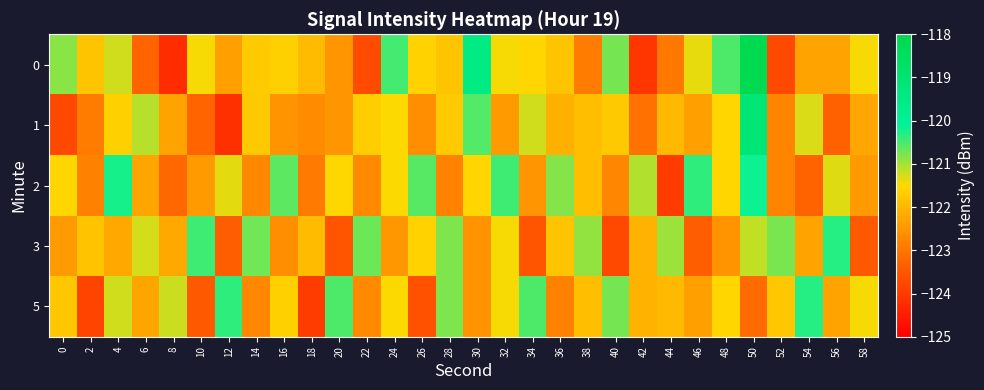

Reading right to left, what are all the values shown in this chart?

0: 58=-121.5	56=-122.3	54=-122.3	52=-123.8	50=-118.2	48=-120.5	46=-121.4	44=-123.0	42=-124.1	40=-120.7	38=-122.9	36=-121.8	34=-121.5	32=-121.5	30=-119.6	28=-121.8	26=-121.6	24=-120.5	22=-123.7	20=-122.5	18=-121.9	16=-121.6	14=-121.7	12=-122.4	10=-121.5	8=-124.2	6=-123.3	4=-121.2	2=-121.8	0=-120.9
1: 58=-122.3	56=-123.3	54=-121.3	52=-122.8	50=-119.2	48=-121.5	46=-122.4	44=-122.0	42=-123.1	40=-121.7	38=-121.9	36=-122.1	34=-121.2	32=-122.5	30=-120.6	28=-121.7	26=-122.6	24=-121.5	22=-121.7	20=-122.5	18=-122.7	16=-122.6	14=-121.7	12=-124.2	10=-123.3	8=-122.3	6=-121.1	4=-121.6	2=-122.9	0=-123.8
2: 58=-122.5	56=-121.3	54=-123.3	52=-122.8	50=-120.2	48=-121.5	46=-120.4	44=-124.0	42=-121.1	40=-122.7	38=-121.9	36=-120.8	34=-122.5	32=-120.5	30=-121.6	28=-122.8	26=-120.6	24=-121.5	22=-122.7	20=-121.5	18=-122.9	16=-120.6	14=-122.7	12=-121.4	10=-122.5	8=-123.2	6=-122.3	4=-120.2	2=-122.8	0=-121.6
3: 58=-123.5	56=-120.3	54=-122.3	52=-120.8	50=-121.2	48=-122.5	46=-123.4	44=-121.0	42=-122.1	40=-123.7	38=-120.9	36=-121.8	34=-123.5	32=-121.5	30=-122.6	28=-120.8	26=-121.6	24=-122.5	22=-120.7	20=-123.5	18=-121.9	16=-122.6	14=-120.7	12=-123.4	10=-120.5	8=-122.2	6=-121.3	4=-122.2	2=-121.8	0=-122.5
5: 58=-121.5	56=-122.3	54=-120.3	52=-121.8	50=-123.2	48=-121.5	46=-122.4	44=-122.0	42=-122.1	40=-120.7	38=-121.9	36=-122.8	34=-120.5	32=-121.5	30=-122.6	28=-120.8	26=-123.6	24=-121.5	22=-122.7	20=-120.5	18=-123.9	16=-121.6	14=-122.7	12=-120.4	10=-123.5	8=-121.2	6=-122.3	4=-121.2	2=-123.8	0=-121.8